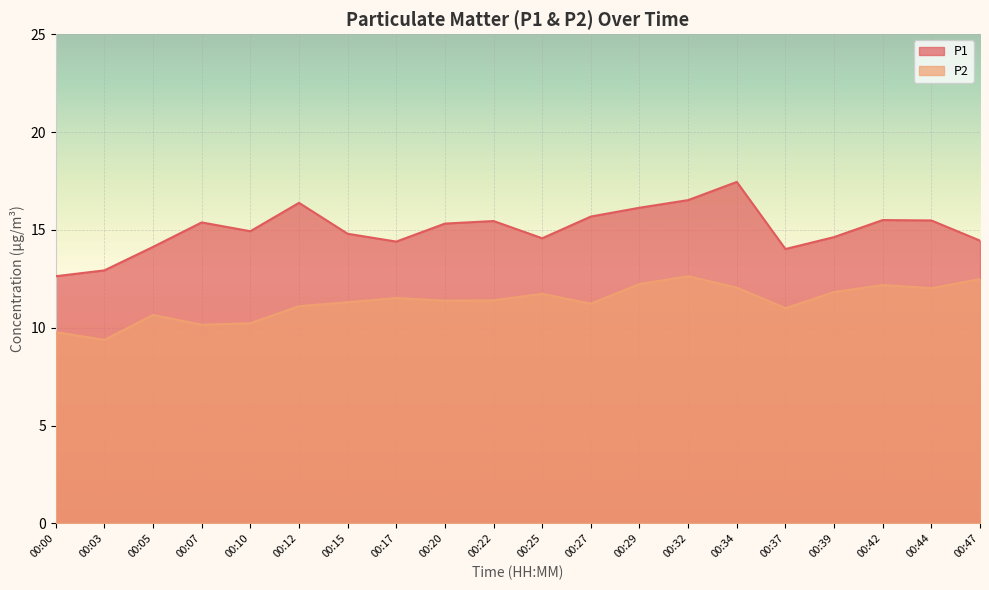

How many interior local peaks does the P1 series have?

5